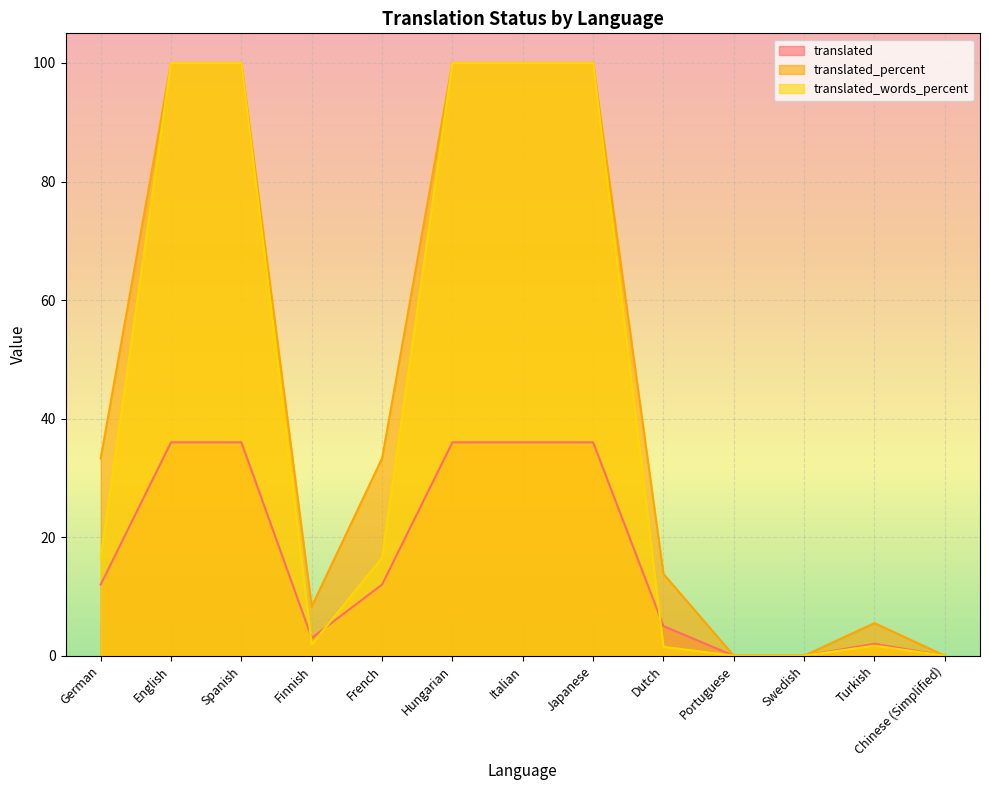

Is the value of translated_percent at Portuguese greater than the value of translated_words_percent at Spanish?

No